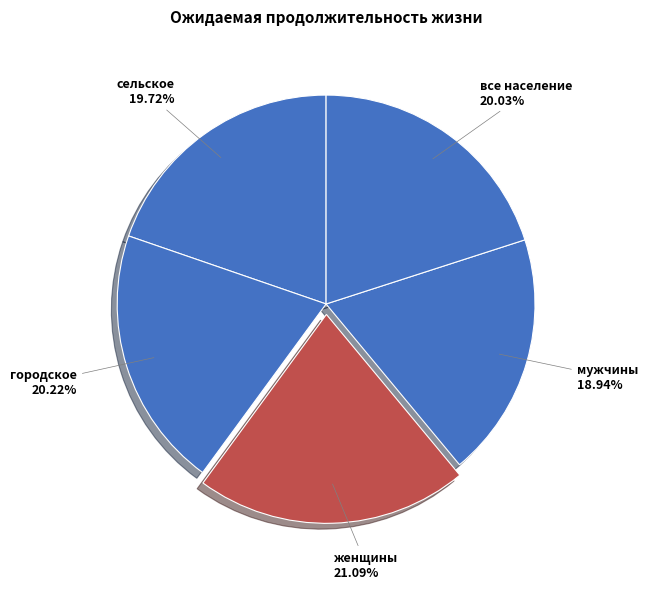

To the nearest percent, what portion does городское represent?

20%